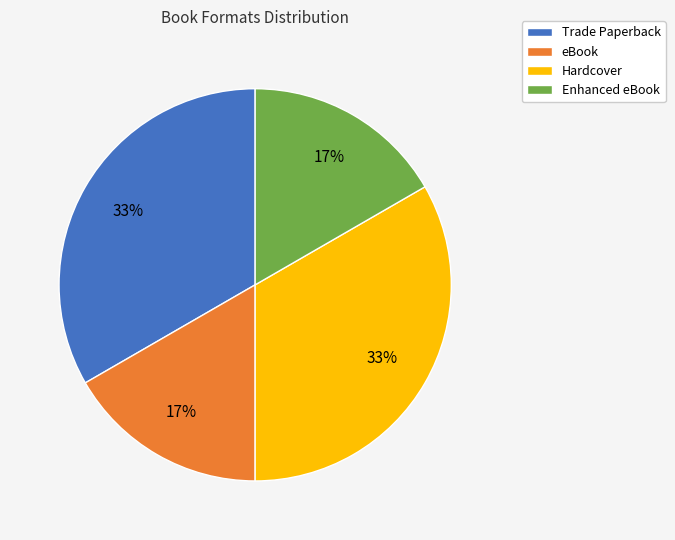

What is the ratio of the value at eBook to the value at Trade Paperback?

0.5